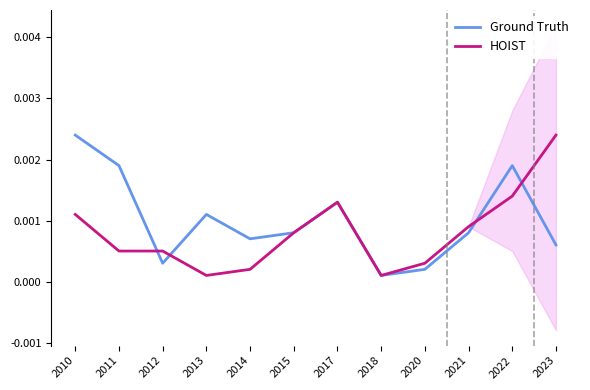

Rank the series by their average value, from highest to lowest.

Ground Truth, HOIST